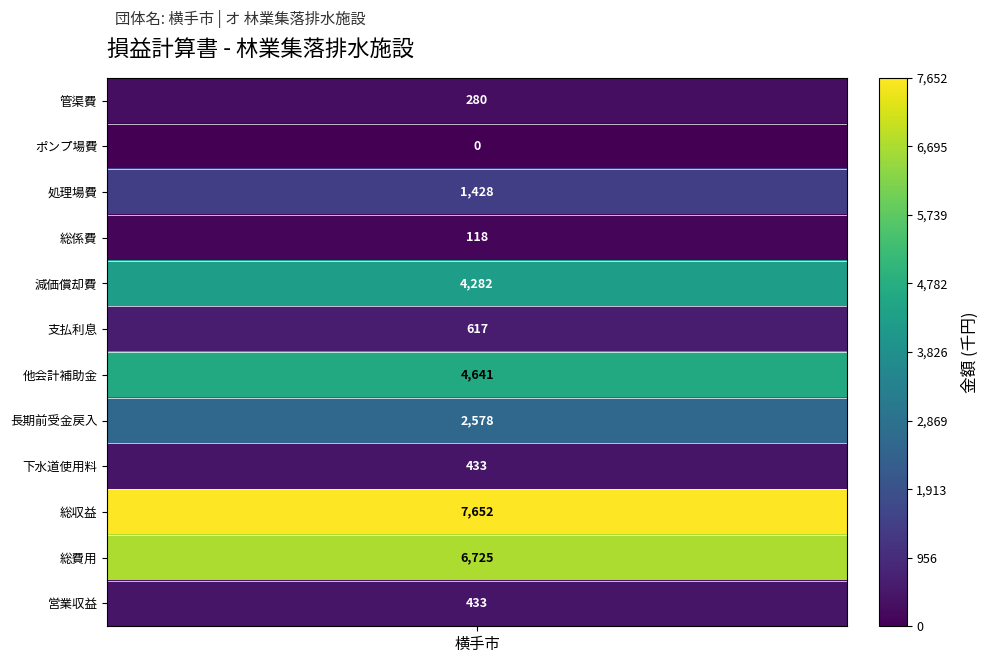

Is the value of 営業収益 at 2 greater than the value of 総係費 at 10?

No